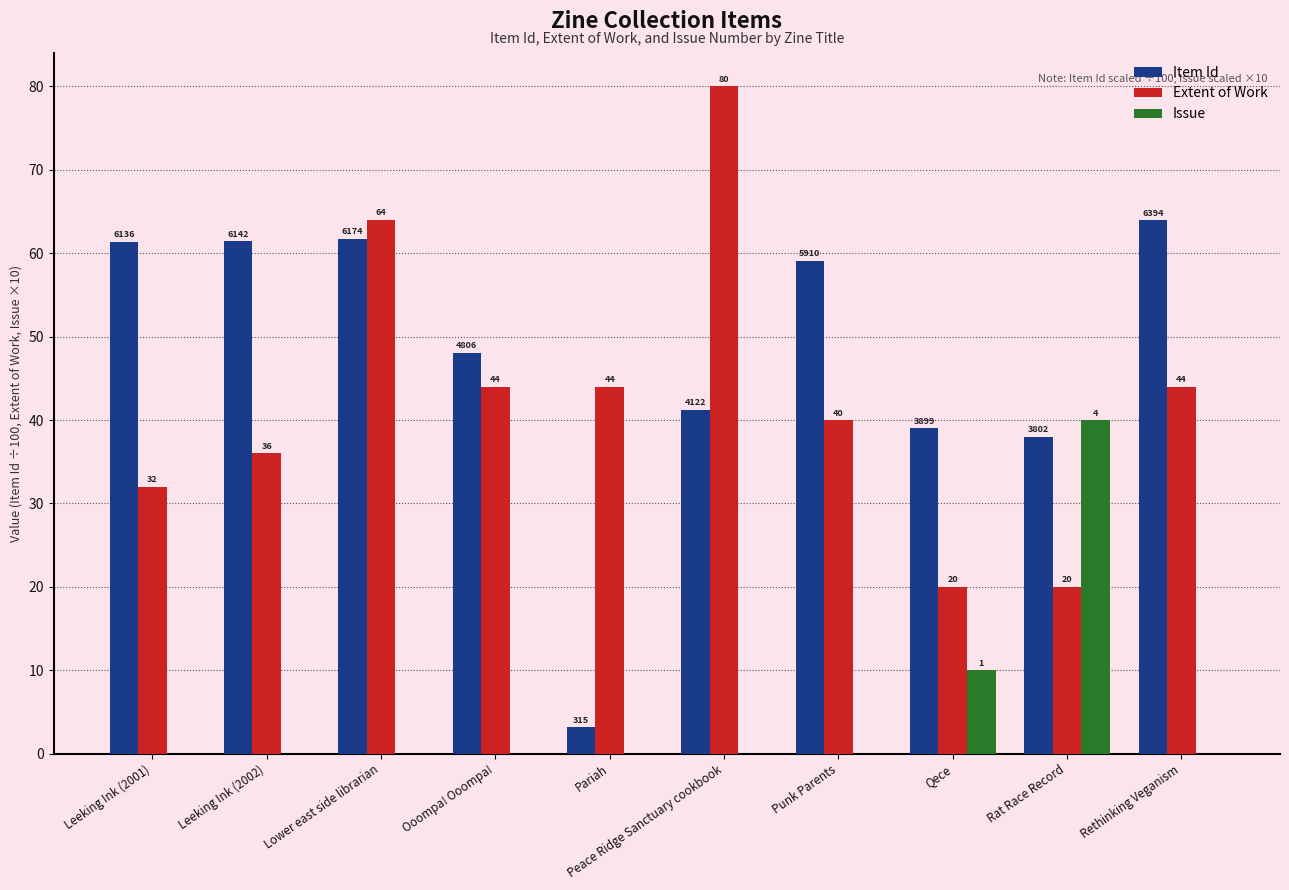

Between Punk Parents and Peace Ridge Sanctuary cookbook, which is larger?

Punk Parents